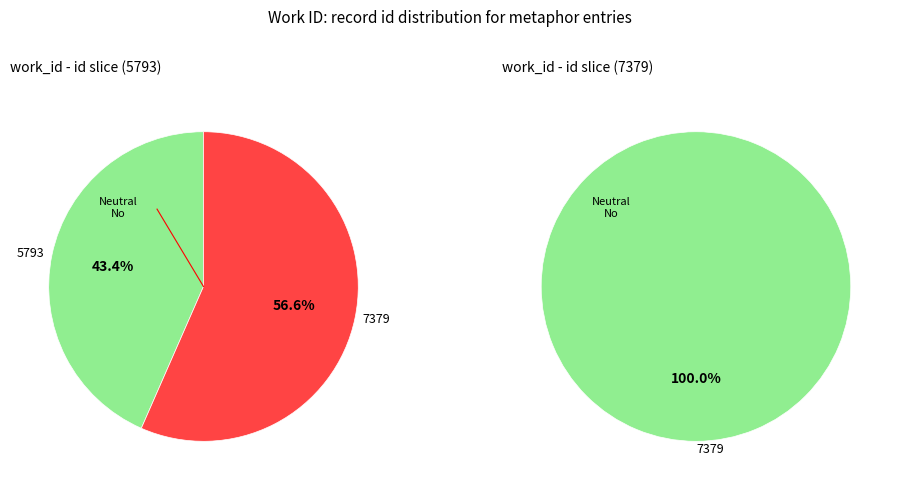

Count the number of slices in the pie.

2